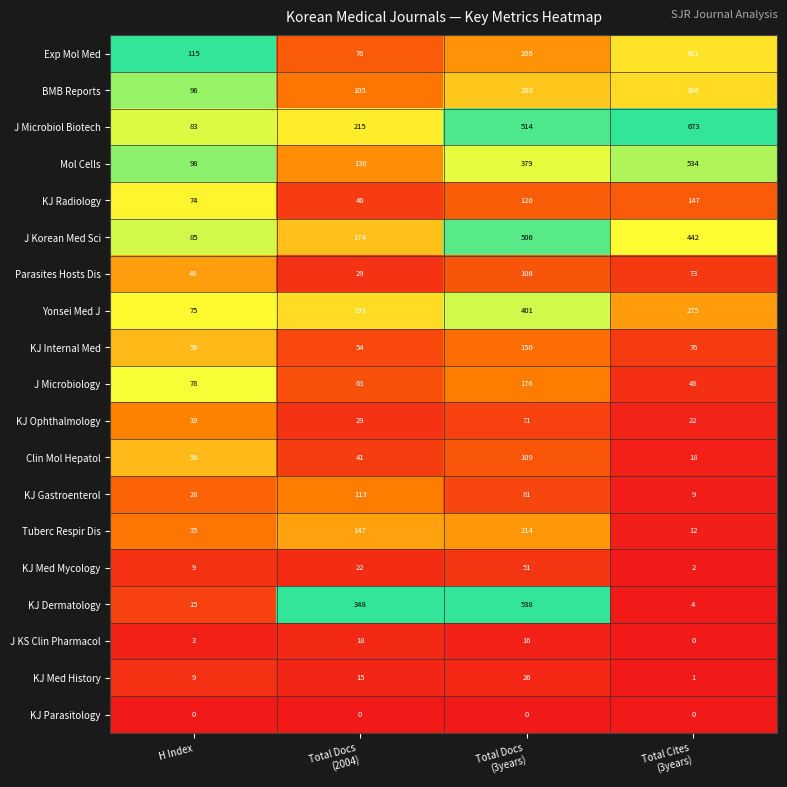

What is the sum of all J Korean Med Sci values?

1207